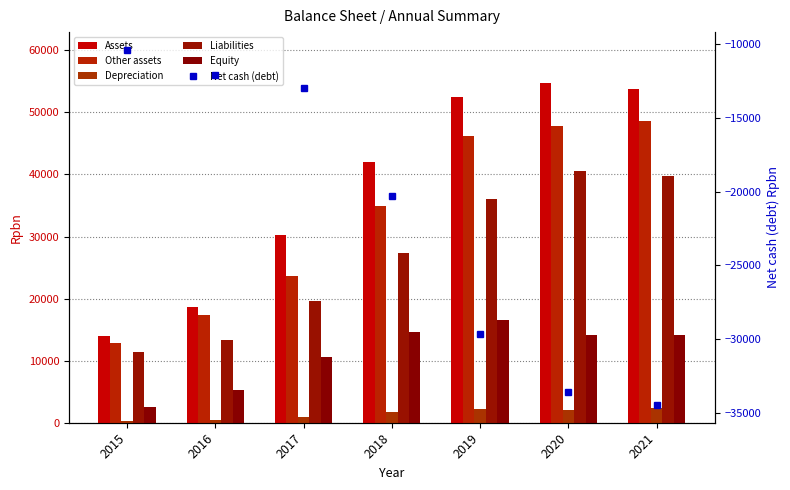

Which series has the widest spread of values?

Assets